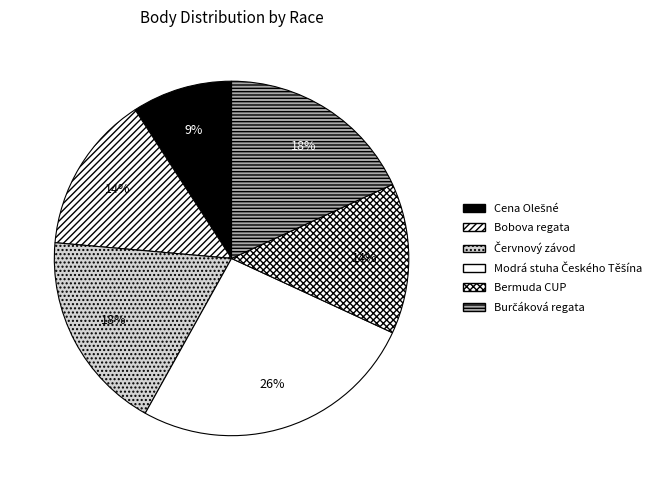

Does any single category account for the majority?

No